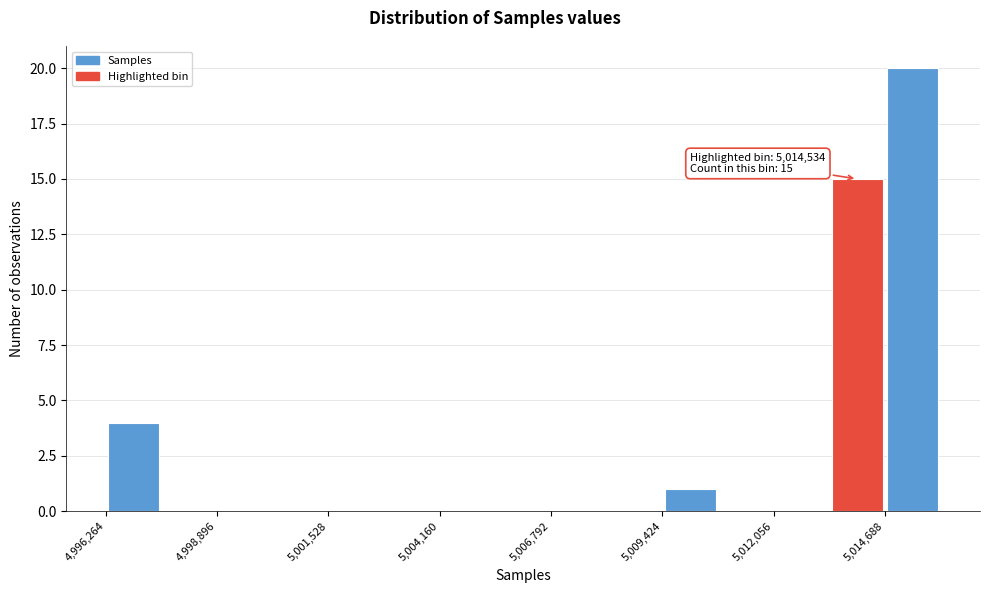

Around what value on the x-axis is the tallest bar? Give the approximate position of its centre, as read against the axis.

5015500